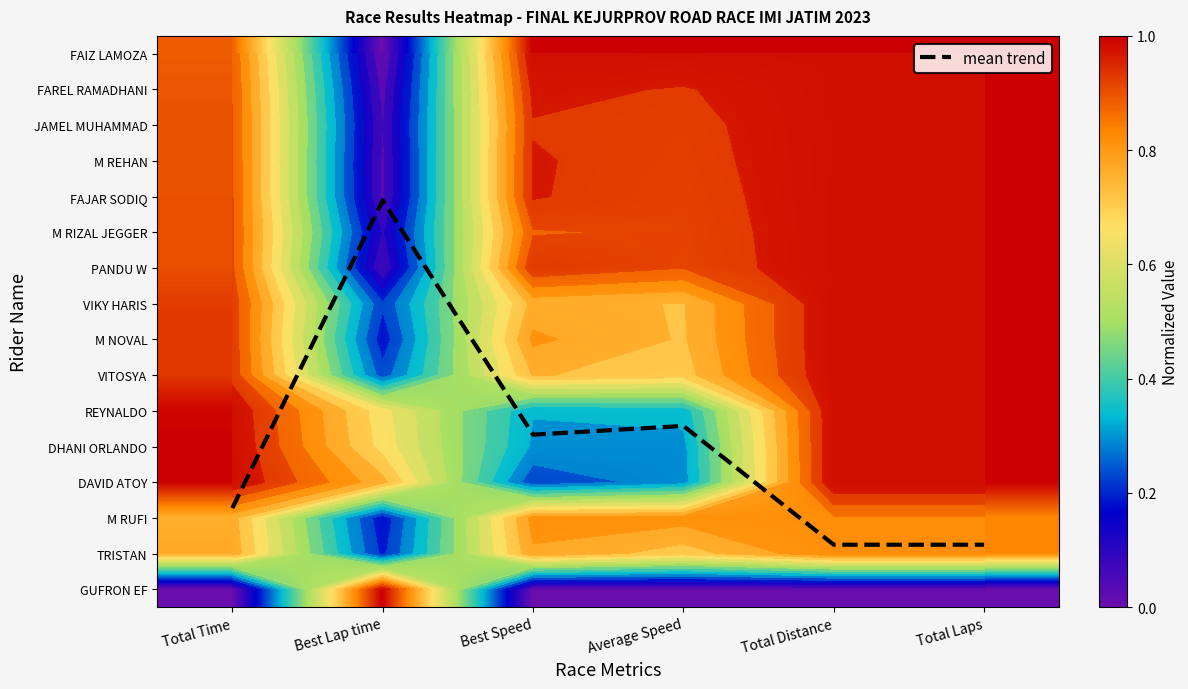

Is the value of FAJAR SODIQ at Total Distance greater than the value of JAMEL MUHAMMAD at Best Lap time?

Yes